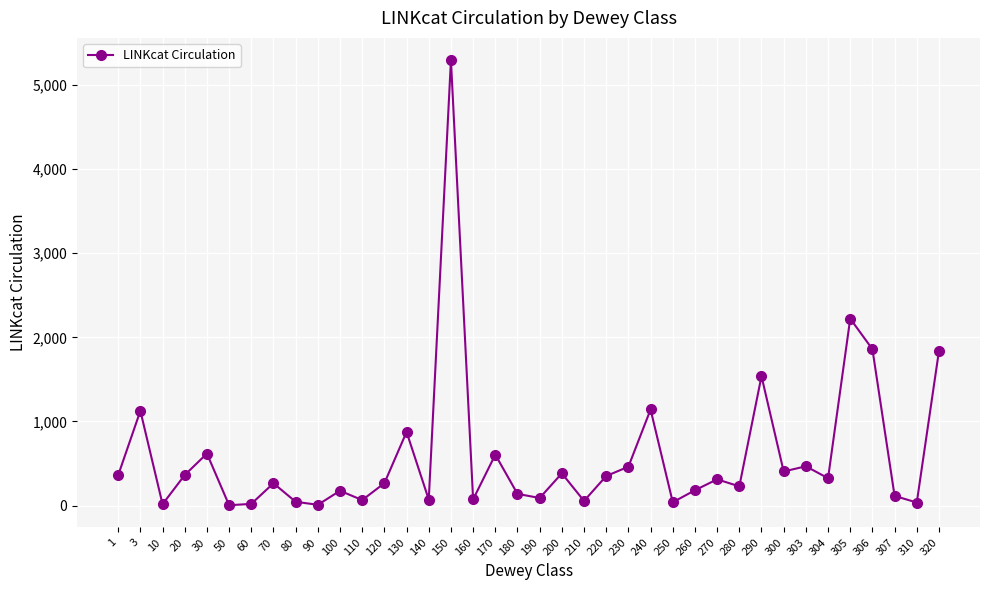

What is the greatest value displayed?

5295